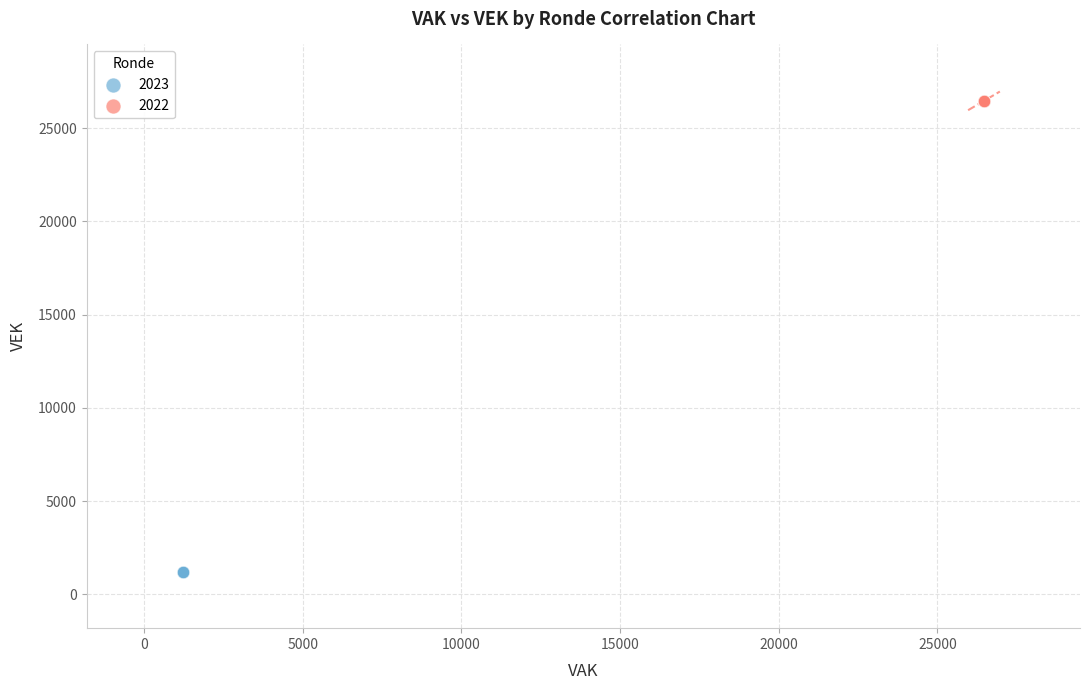

Which series reaches the maximum Y coordinate?

2022